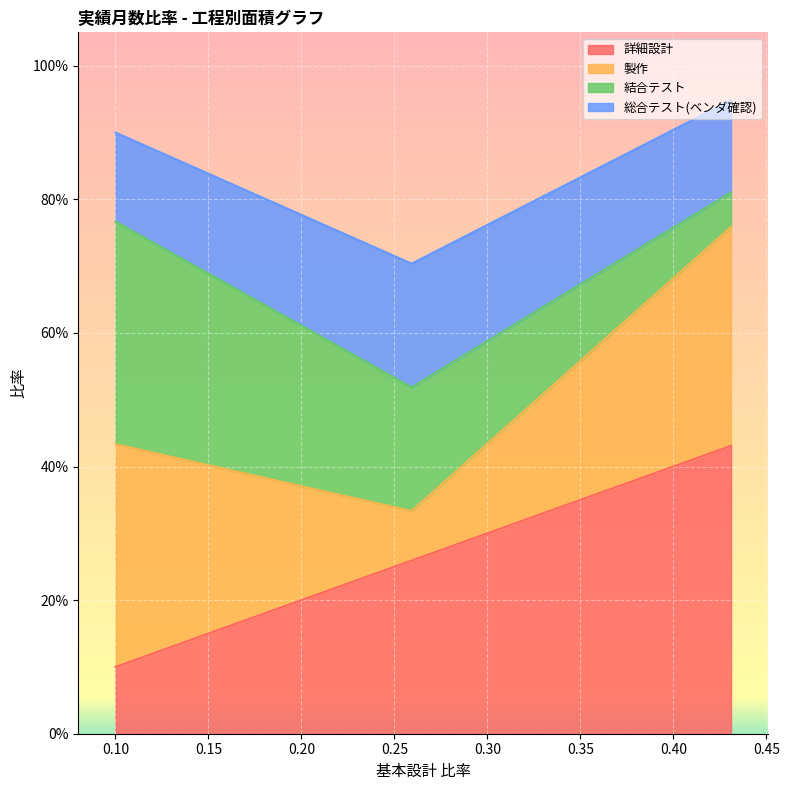

Which series changed the most between 0.09999999999999999 and 0.25925925925925924?

製作